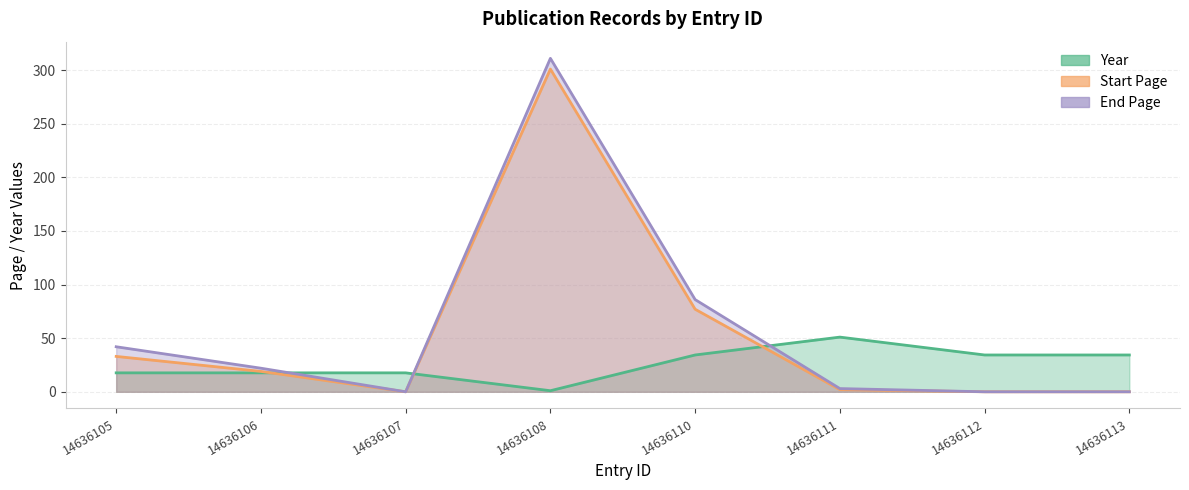

What is the total value across all series at 14636111?

56.0